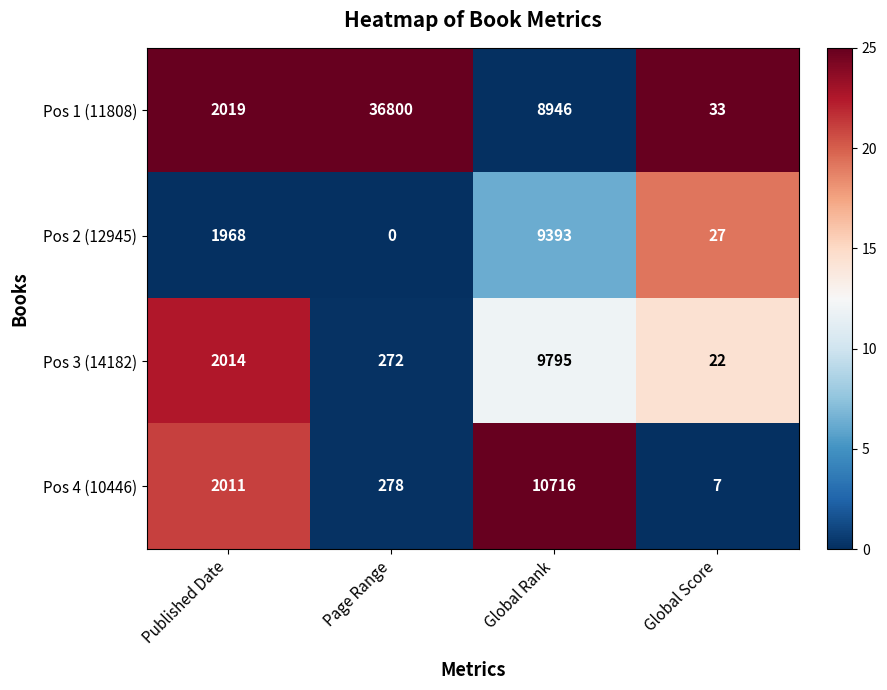

What is the sum of the Pos 4 (10446) values at Page Range and Global Score?

285